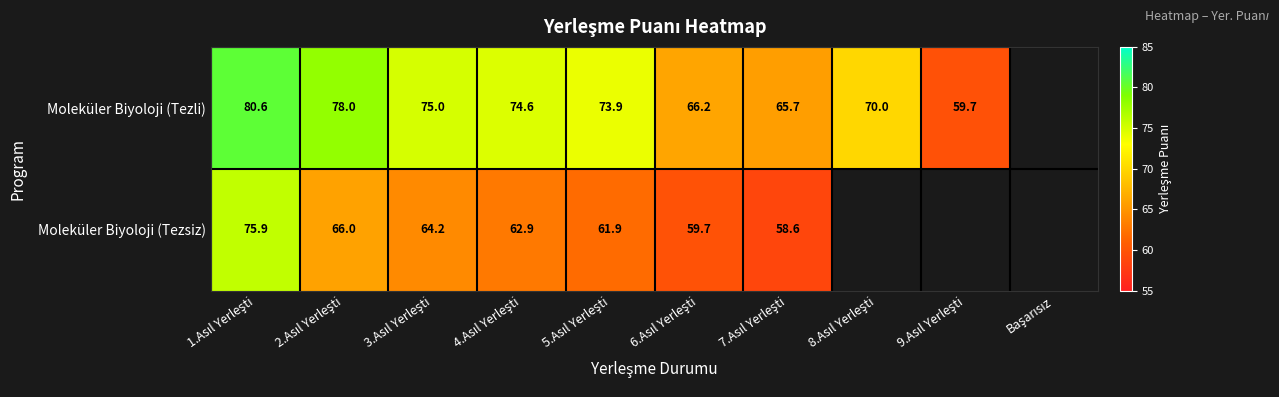

What is the average value of the Moleküler Biyoloji (Tezsiz) series?

44.9